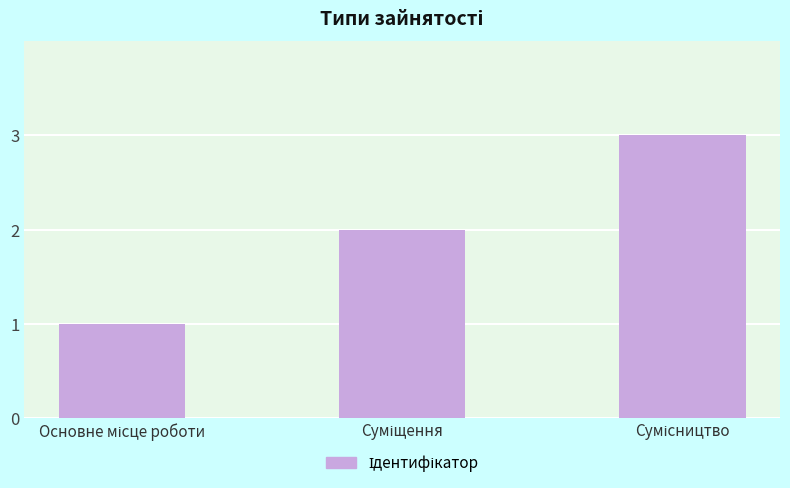

What is the sum of all values?

6